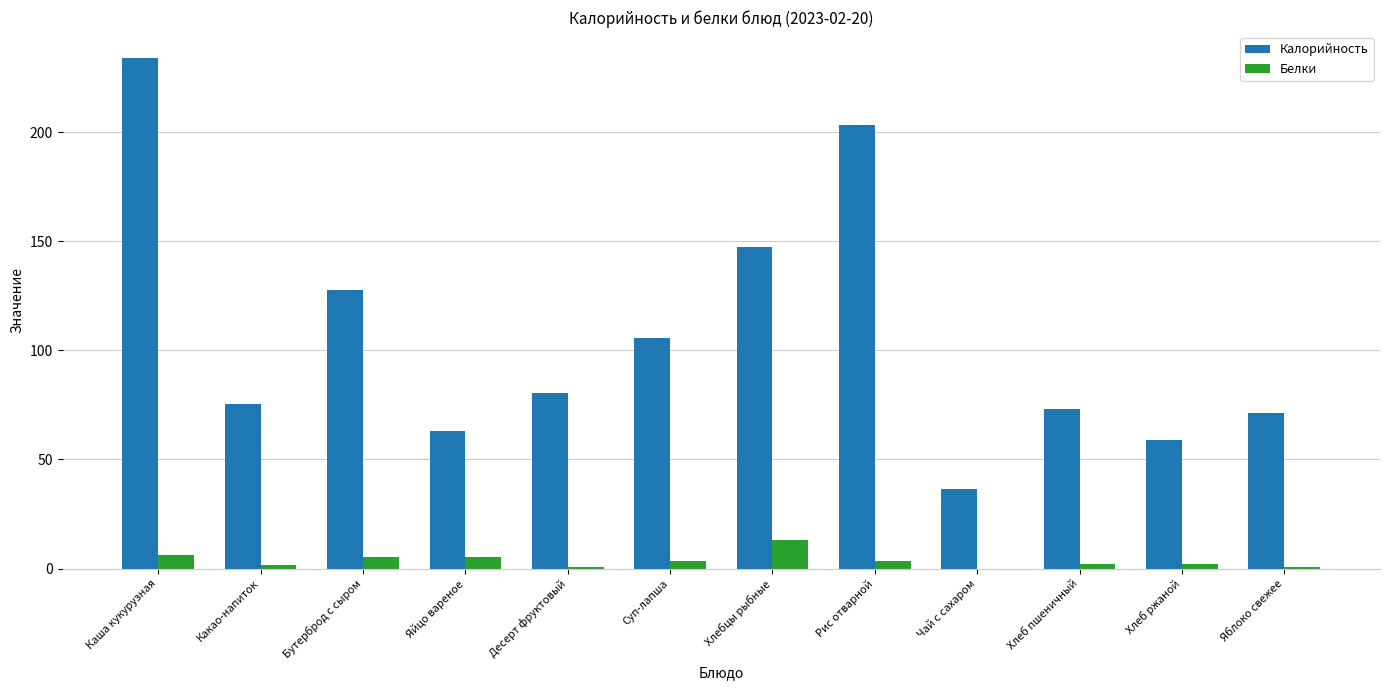

The value of Калорийность at Каша кукурузная is 366.7. True or false?

False